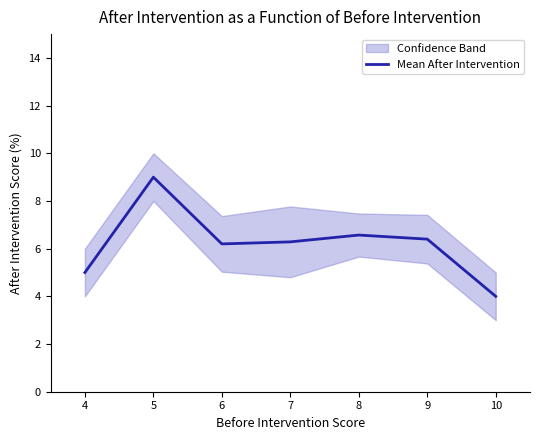

Is this an area chart (filled region under the line)?

No